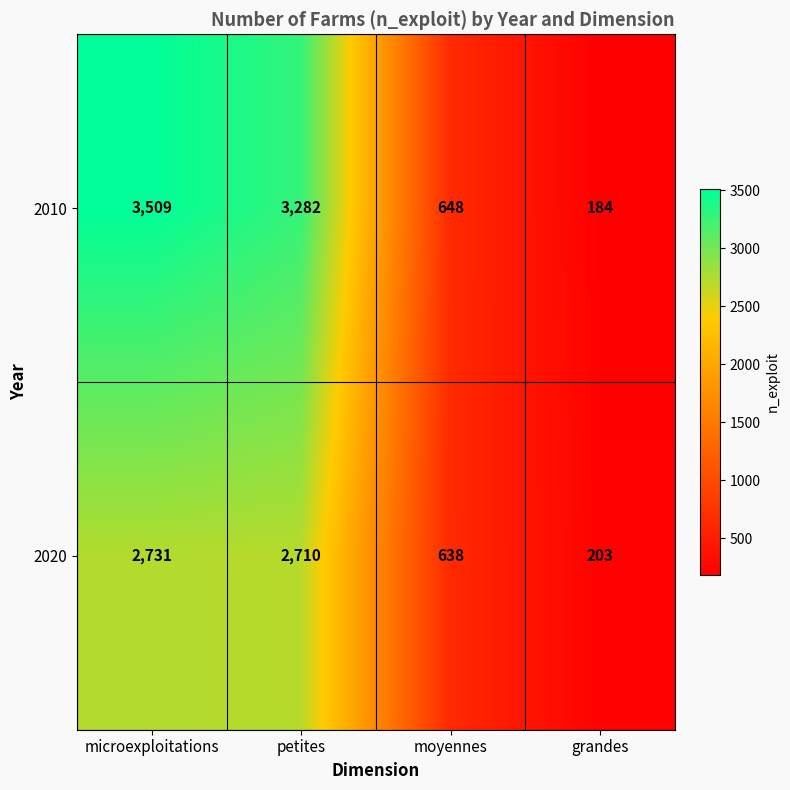

Which series has the largest total across all categories?

2010